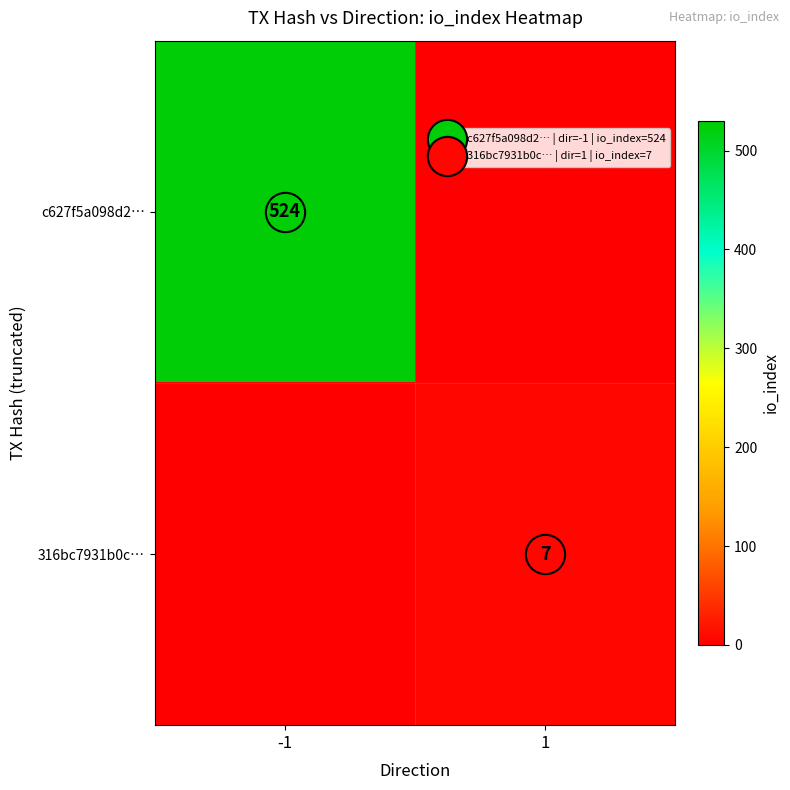

What is the greatest value displayed?

524